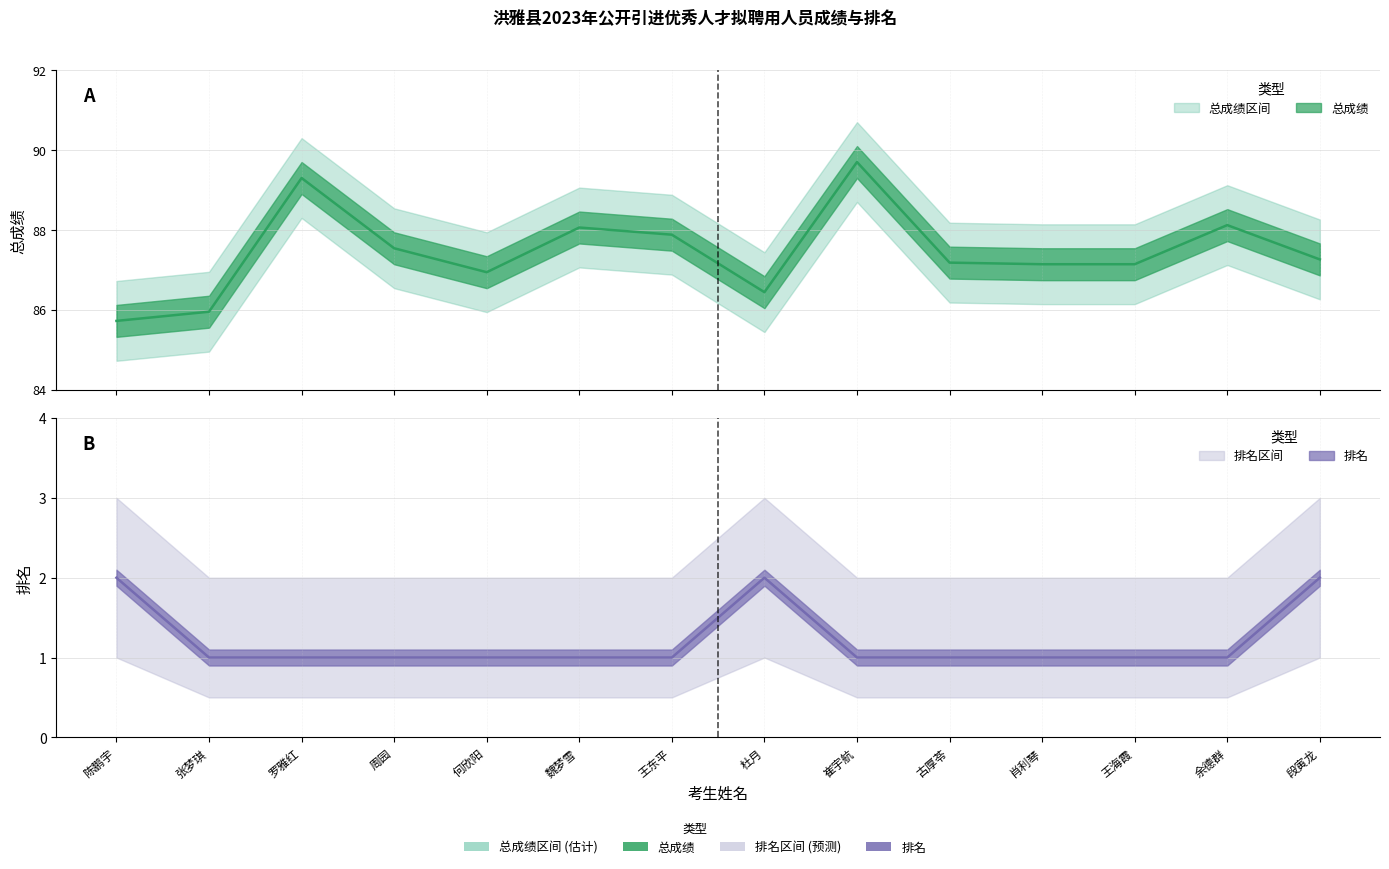

True or false: 排名 and 总成绩 intersect in this chart.

False